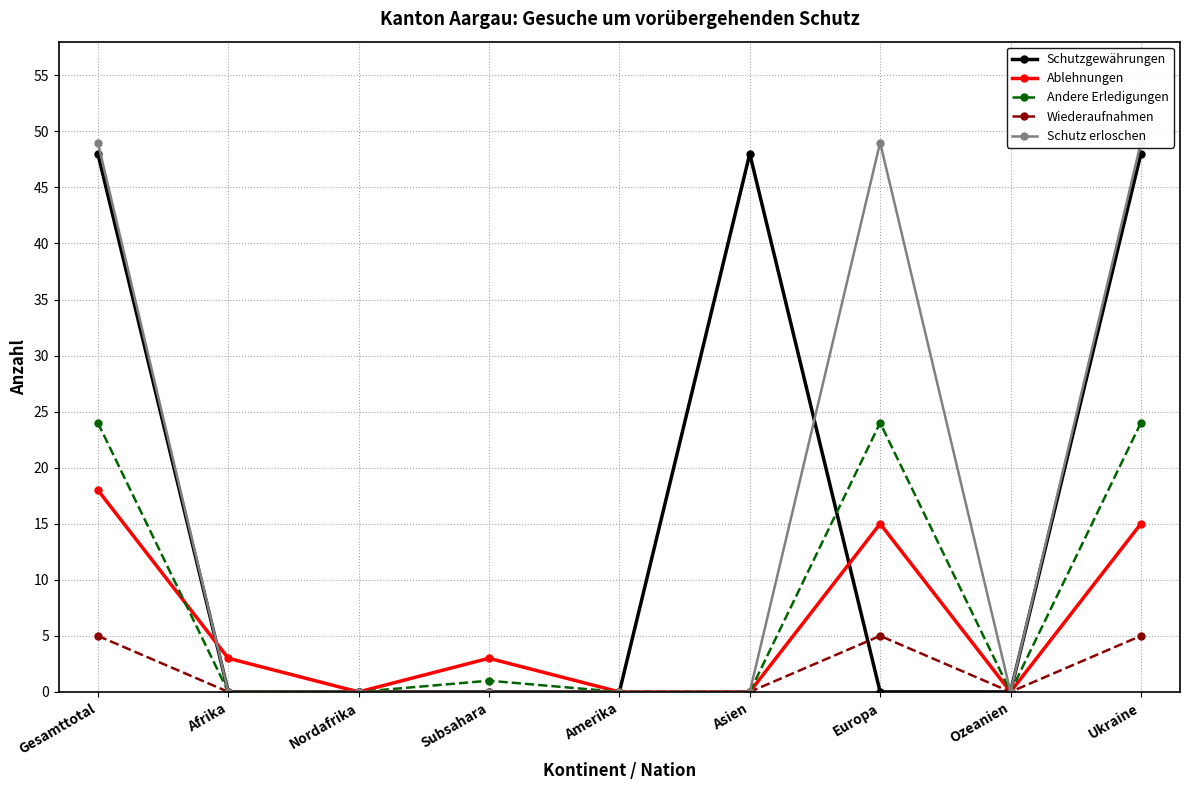

What is the difference between the highest and lowest values at Ukraine?

44